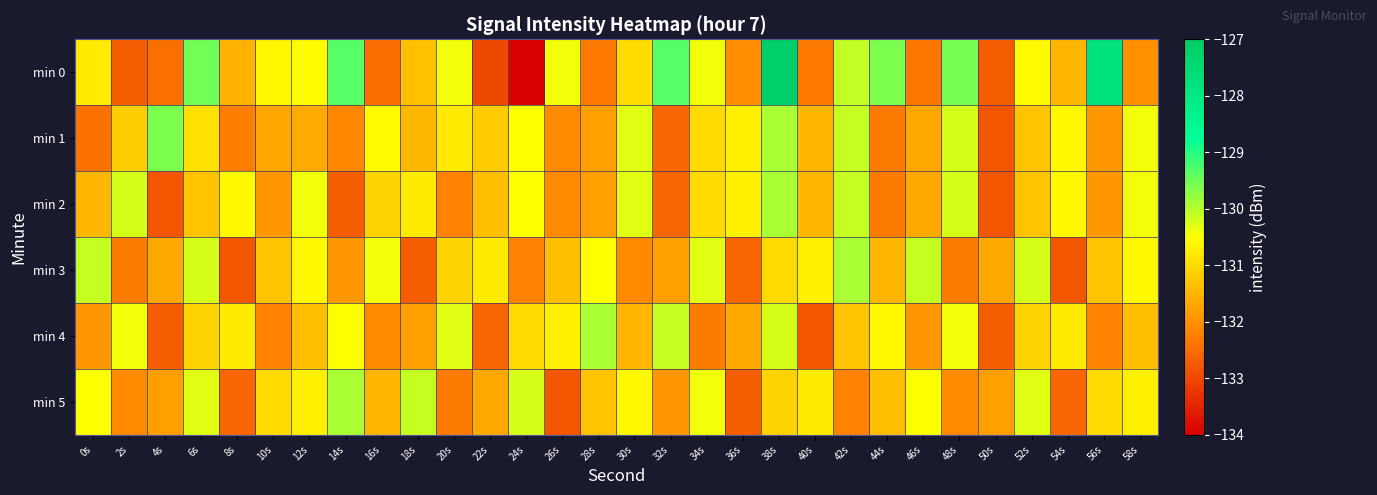

Reading left to right, extract all data points from this chart.

min 0: 0s=-130.8	2s=-132.7	4s=-132.4	6s=-129.5	8s=-131.5	10s=-130.6	12s=-130.5	14s=-129.4	16s=-132.5	18s=-131.4	20s=-130.4	22s=-133.0	24s=-134.0	26s=-130.4	28s=-132.3	30s=-131.0	32s=-129.4	34s=-130.4	36s=-132.0	38s=-127.2	40s=-132.3	42s=-130.1	44s=-129.6	46s=-132.4	48s=-129.6	50s=-132.7	52s=-130.6	54s=-131.5	56s=-127.8	58s=-132.0
min 1: 0s=-132.4	2s=-131.2	4s=-129.6	6s=-130.9	8s=-132.3	10s=-131.7	12s=-131.7	14s=-132.1	16s=-130.6	18s=-131.5	20s=-130.8	22s=-131.2	24s=-130.5	26s=-132.1	28s=-131.8	30s=-130.3	32s=-132.6	34s=-131.0	36s=-130.7	38s=-129.9	40s=-131.5	42s=-130.1	44s=-132.3	46s=-131.7	48s=-130.2	50s=-132.8	52s=-131.3	54s=-130.6	56s=-131.9	58s=-130.4
min 2: 0s=-131.5	2s=-130.2	4s=-132.8	6s=-131.3	8s=-130.6	10s=-131.9	12s=-130.4	14s=-132.7	16s=-131.1	18s=-130.8	20s=-132.2	22s=-131.4	24s=-130.5	26s=-132.1	28s=-131.8	30s=-130.3	32s=-132.6	34s=-131.0	36s=-130.7	38s=-129.9	40s=-131.5	42s=-130.1	44s=-132.3	46s=-131.7	48s=-130.2	50s=-132.8	52s=-131.3	54s=-130.6	56s=-131.9	58s=-130.4
min 3: 0s=-130.1	2s=-132.3	4s=-131.7	6s=-130.2	8s=-132.8	10s=-131.3	12s=-130.6	14s=-131.9	16s=-130.4	18s=-132.7	20s=-131.1	22s=-130.8	24s=-132.2	26s=-131.4	28s=-130.5	30s=-132.1	32s=-131.8	34s=-130.3	36s=-132.6	38s=-131.0	40s=-130.7	42s=-129.9	44s=-131.5	46s=-130.1	48s=-132.3	50s=-131.7	52s=-130.2	54s=-132.8	56s=-131.3	58s=-130.6
min 4: 0s=-131.9	2s=-130.4	4s=-132.7	6s=-131.1	8s=-130.8	10s=-132.2	12s=-131.4	14s=-130.5	16s=-132.1	18s=-131.8	20s=-130.3	22s=-132.6	24s=-131.0	26s=-130.7	28s=-129.9	30s=-131.5	32s=-130.1	34s=-132.3	36s=-131.7	38s=-130.2	40s=-132.8	42s=-131.3	44s=-130.6	46s=-131.9	48s=-130.4	50s=-132.7	52s=-131.1	54s=-130.8	56s=-132.2	58s=-131.4
min 5: 0s=-130.5	2s=-132.1	4s=-131.8	6s=-130.3	8s=-132.6	10s=-131.0	12s=-130.7	14s=-129.9	16s=-131.5	18s=-130.1	20s=-132.3	22s=-131.7	24s=-130.2	26s=-132.8	28s=-131.3	30s=-130.6	32s=-131.9	34s=-130.4	36s=-132.7	38s=-131.1	40s=-130.8	42s=-132.2	44s=-131.4	46s=-130.5	48s=-132.1	50s=-131.8	52s=-130.3	54s=-132.6	56s=-131.0	58s=-130.7